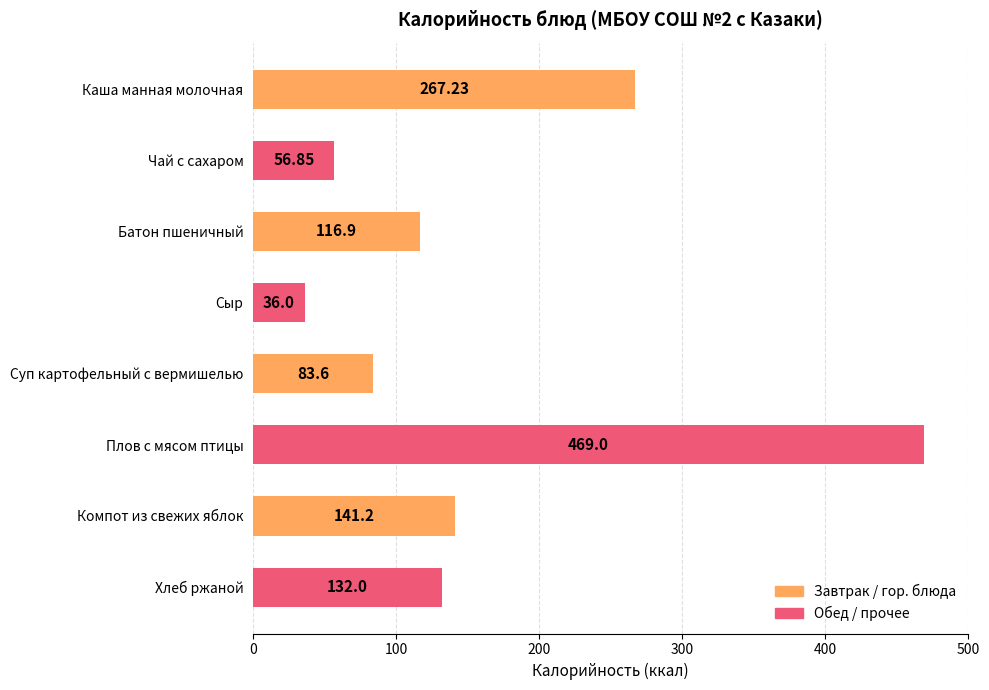

What is the maximum value shown in the chart?

469.0